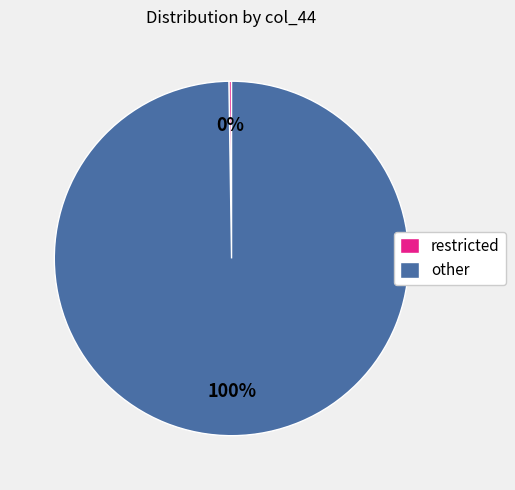

Which category accounts for the majority?

other